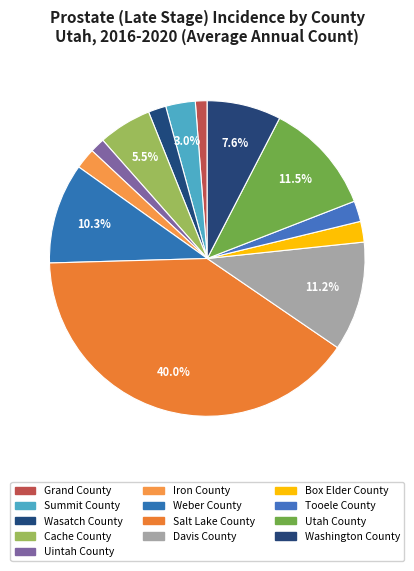

How many segments does this pie chart have?

13